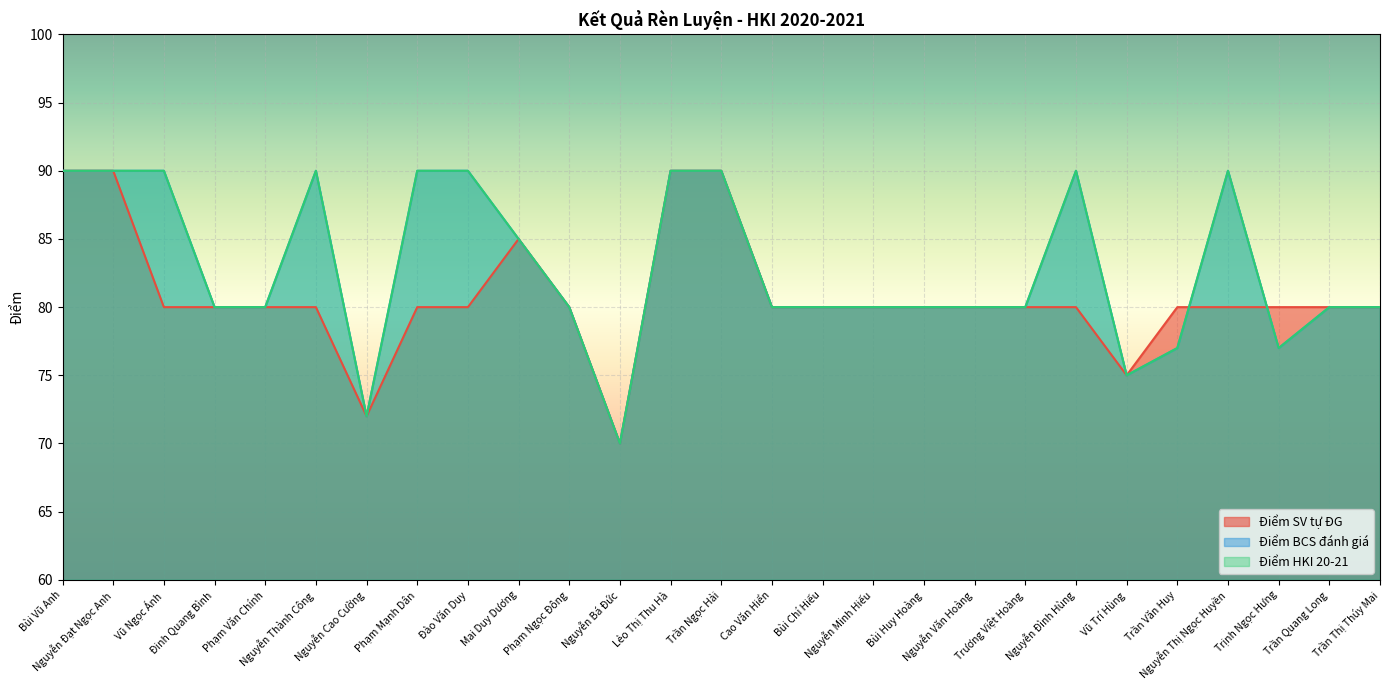

Reading left to right, extract all data points from this chart.

Điểm SV tự ĐG: Bùi Vũ Anh=90	Nguyễn Đạt Ngọc Anh=90	Vũ Ngọc Ánh=80	Đinh Quang Bình=80	Phạm Văn Chính=80	Nguyễn Thành Công=80	Nguyễn Cao Cường=72	Phạm Mạnh Dân=80	Đào Văn Duy=80	Mai Duy Dương=85	Phạm Ngọc Đông=80	Nguyễn Bá Đức=70	Lẻo Thị Thu Hà=90	Trần Ngọc Hải=90	Cao Văn Hiển=80	Bùi Chí Hiếu=80	Nguyễn Minh Hiếu=80	Bùi Huy Hoàng=80	Nguyễn Văn Hoàng=80	Trương Việt Hoàng=80	Nguyễn Đình Hùng=80	Vũ Trí Hùng=75	Trần Văn Huy=80	Nguyễn Thị Ngọc Huyền=80	Trịnh Ngọc Hưng=80	Trần Quang Long=80	Trần Thị Thúy Mai=80
Điểm BCS đánh giá: Bùi Vũ Anh=90	Nguyễn Đạt Ngọc Anh=90	Vũ Ngọc Ánh=90	Đinh Quang Bình=80	Phạm Văn Chính=80	Nguyễn Thành Công=90	Nguyễn Cao Cường=72	Phạm Mạnh Dân=90	Đào Văn Duy=90	Mai Duy Dương=85	Phạm Ngọc Đông=80	Nguyễn Bá Đức=70	Lẻo Thị Thu Hà=90	Trần Ngọc Hải=90	Cao Văn Hiển=80	Bùi Chí Hiếu=80	Nguyễn Minh Hiếu=80	Bùi Huy Hoàng=80	Nguyễn Văn Hoàng=80	Trương Việt Hoàng=80	Nguyễn Đình Hùng=90	Vũ Trí Hùng=75	Trần Văn Huy=77	Nguyễn Thị Ngọc Huyền=90	Trịnh Ngọc Hưng=77	Trần Quang Long=80	Trần Thị Thúy Mai=80
Điểm HKI 20-21: Bùi Vũ Anh=90	Nguyễn Đạt Ngọc Anh=90	Vũ Ngọc Ánh=90	Đinh Quang Bình=80	Phạm Văn Chính=80	Nguyễn Thành Công=90	Nguyễn Cao Cường=72	Phạm Mạnh Dân=90	Đào Văn Duy=90	Mai Duy Dương=85	Phạm Ngọc Đông=80	Nguyễn Bá Đức=70	Lẻo Thị Thu Hà=90	Trần Ngọc Hải=90	Cao Văn Hiển=80	Bùi Chí Hiếu=80	Nguyễn Minh Hiếu=80	Bùi Huy Hoàng=80	Nguyễn Văn Hoàng=80	Trương Việt Hoàng=80	Nguyễn Đình Hùng=90	Vũ Trí Hùng=75	Trần Văn Huy=77	Nguyễn Thị Ngọc Huyền=90	Trịnh Ngọc Hưng=77	Trần Quang Long=80	Trần Thị Thúy Mai=80